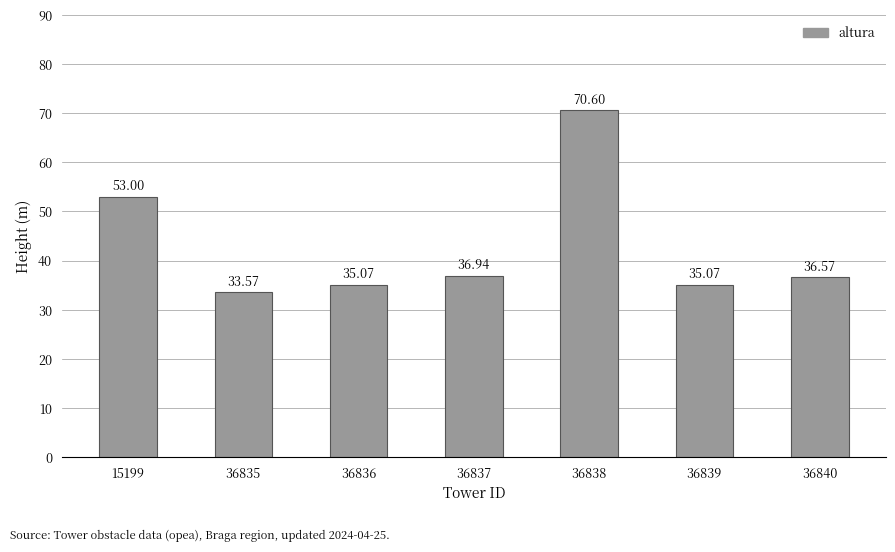

Where is the data nearest to the value 52?

15199